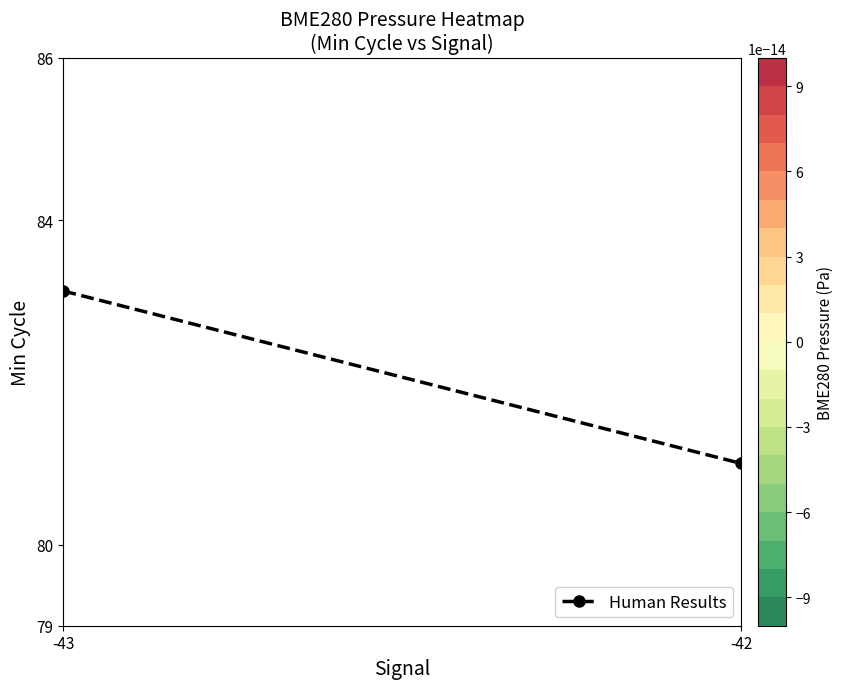

Which has a higher value, -43 or -42?

-43